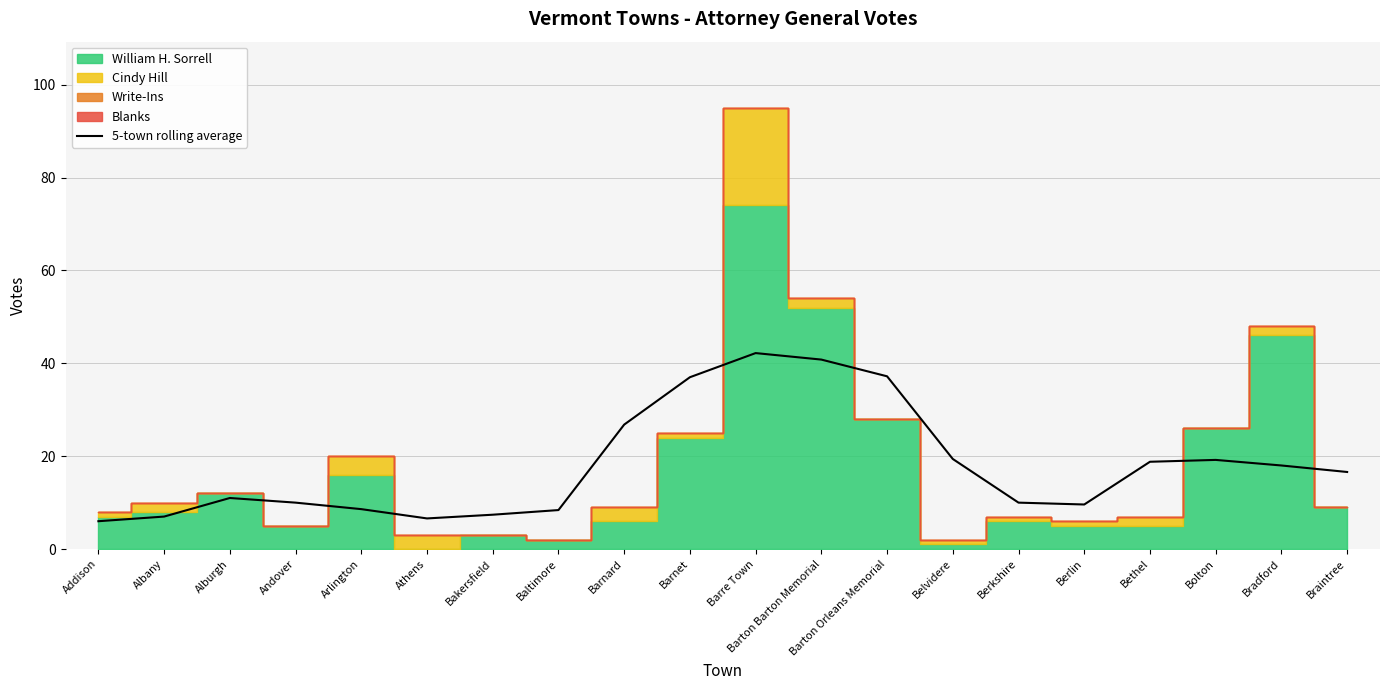

How many points are lower than both their immediate neighbors (excluding endpoints)?

2